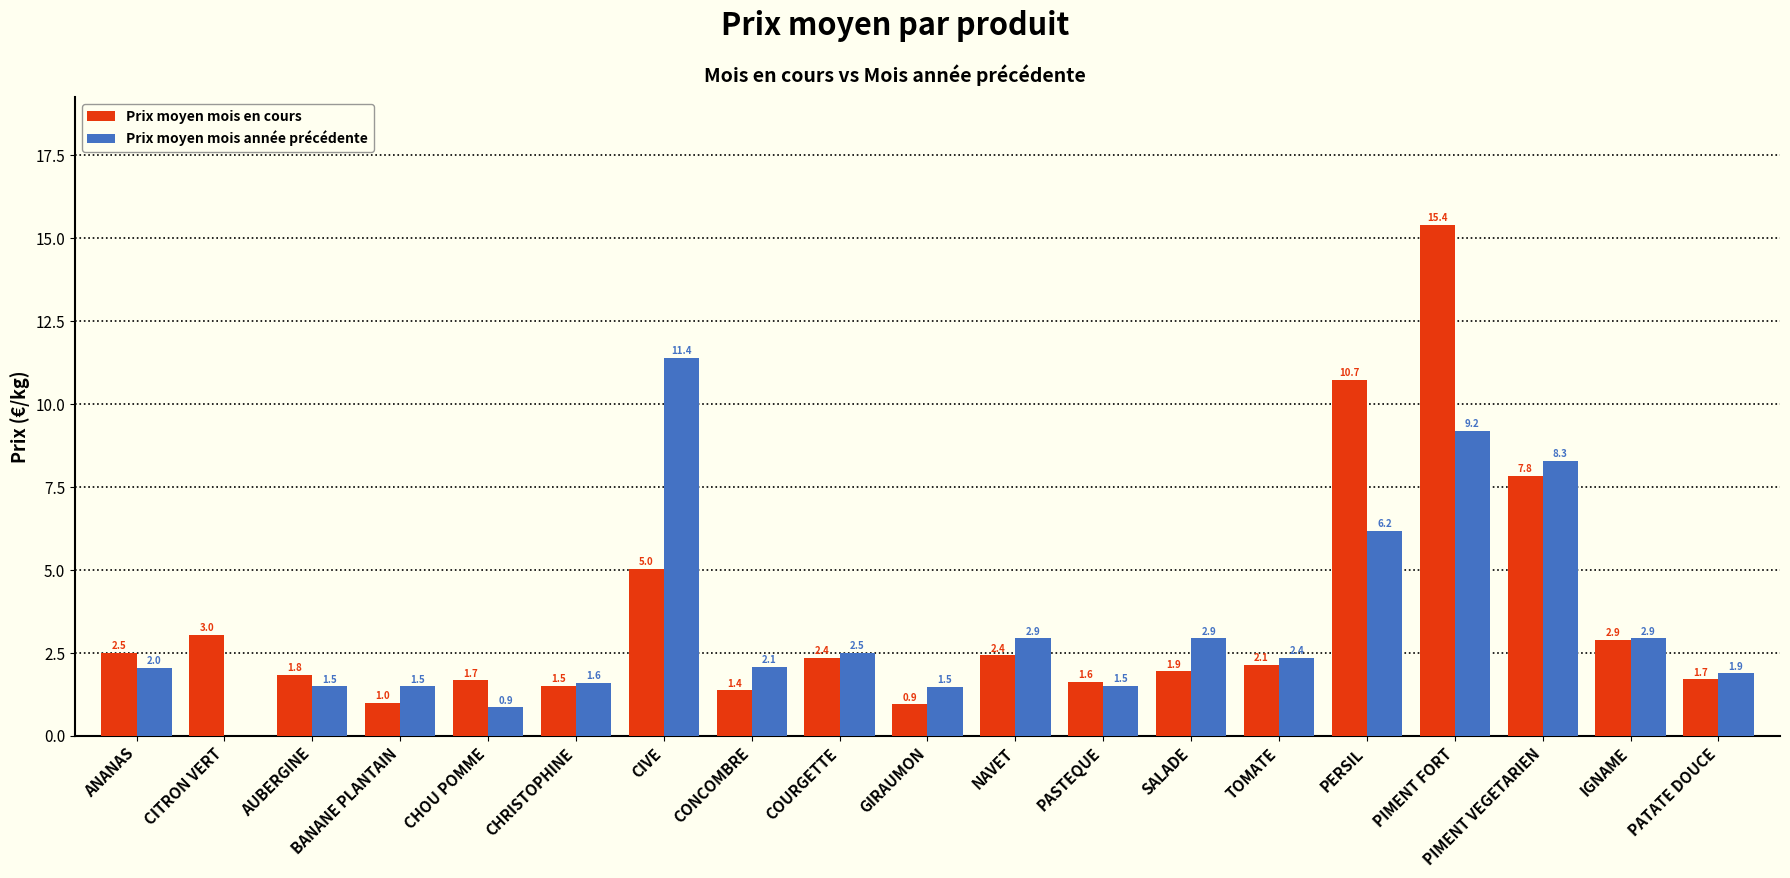

At which label does Prix moyen mois en cours first exceed 2?

ANANAS